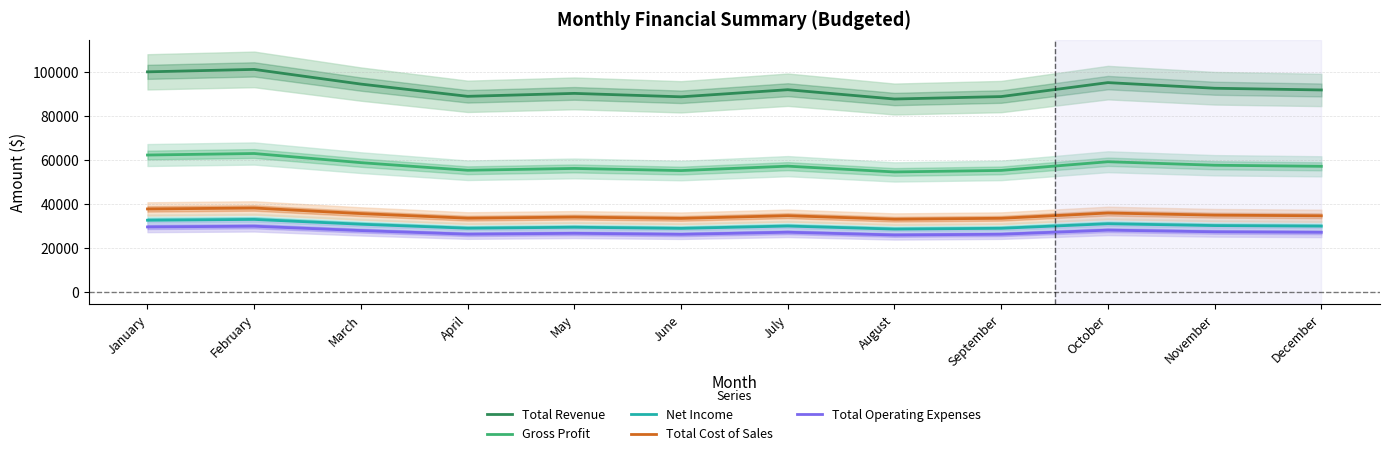

What is the sum of the Total Revenue values at June and May?

179343